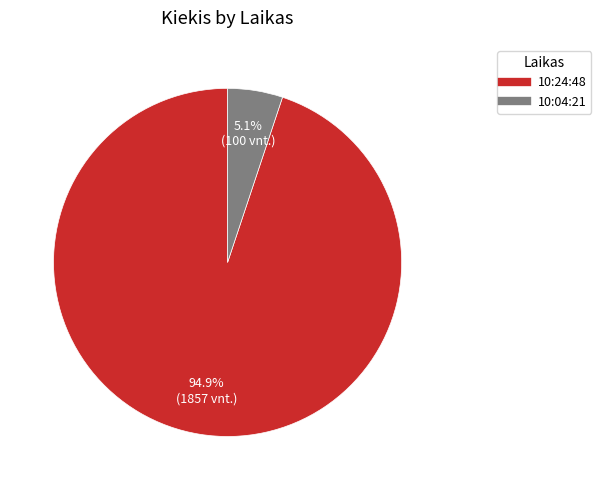

Which category has the smallest portion of the pie?

10:04:21